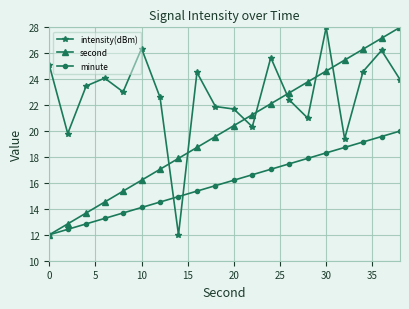

How many intersections are there between second and intensity(dBm)?

7